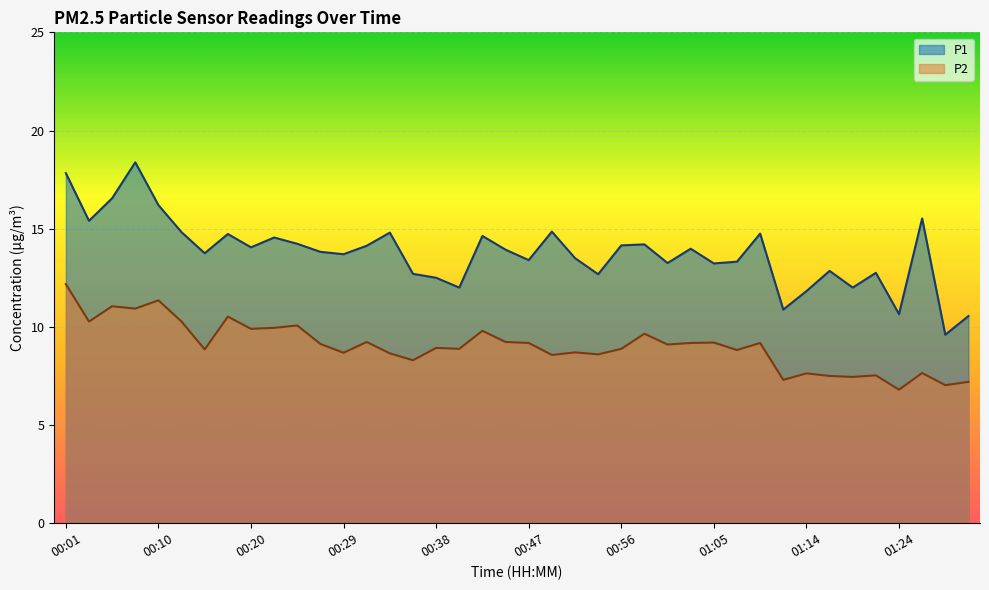

Reading left to right, what are all the values shown in this chart?

P1: 17.8	15.4	16.6	18.4	16.2	14.8	13.8	14.7	14.1	14.6	14.2	13.8	13.7	14.1	14.8	12.7	12.5	12.0	14.6	13.9	13.4	14.8	13.5	12.7	14.2	14.2	13.2	14.0	13.2	13.3	14.8	10.9	11.8	12.8	12.0	12.8	10.7	15.5	9.6	10.6
P2: 12.2	10.3	11.1	10.9	11.3	10.3	8.8	10.5	9.9	9.9	10.1	9.1	8.7	9.2	8.7	8.3	8.9	8.9	9.8	9.2	9.2	8.6	8.7	8.6	8.9	9.7	9.1	9.2	9.2	8.8	9.2	7.3	7.6	7.5	7.5	7.5	6.8	7.7	7.0	7.2